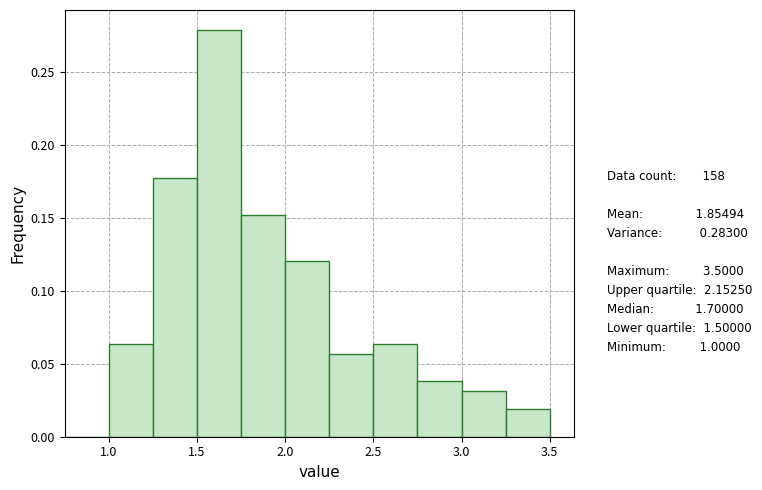

Reading left to right, transcribe this chart: for each bar, give the range it covers on the x-axis and its height. The values are not printed on the chart, so give them approximately, as read against the axis.

0.75 to 1.00: 0
1.00 to 1.25: 0.065
1.25 to 1.50: 0.175
1.50 to 1.75: 0.280
1.75 to 2.00: 0.150
2.00 to 2.25: 0.120
2.25 to 2.50: 0.055
2.50 to 2.75: 0.065
2.75 to 3.00: 0.040
3.00 to 3.25: 0.030
3.25 to 3.50: 0.020